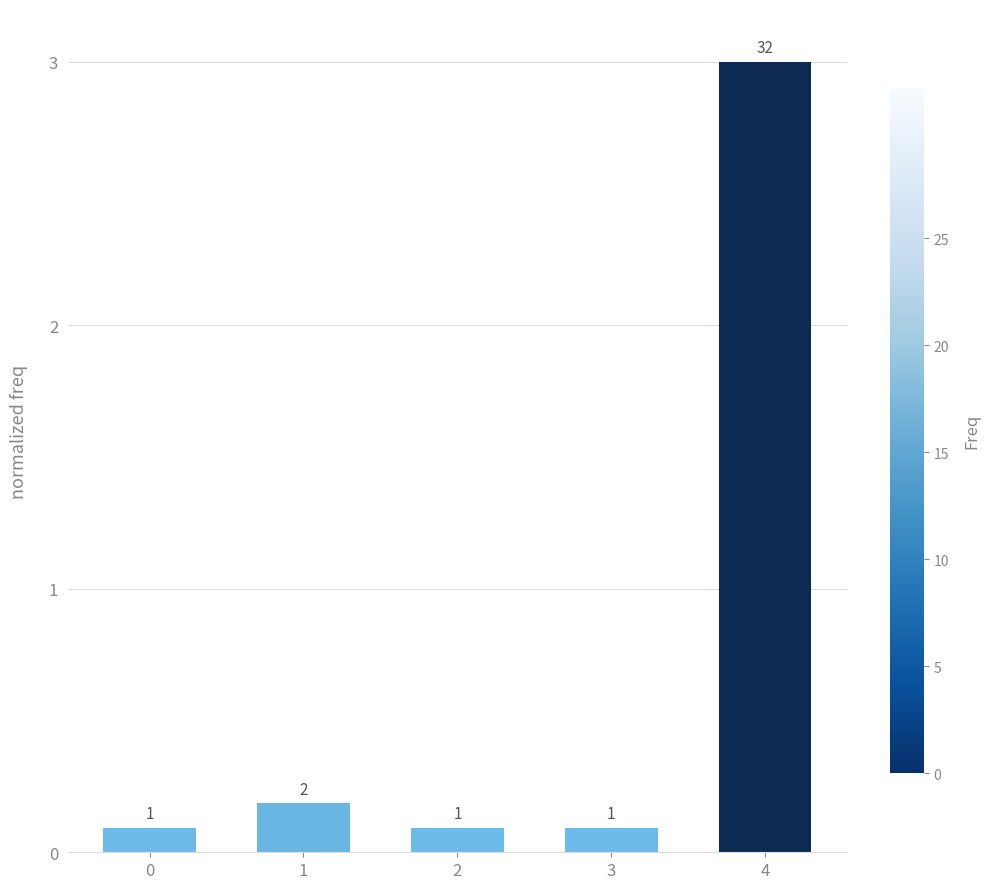

Read the value at 3.

0.1